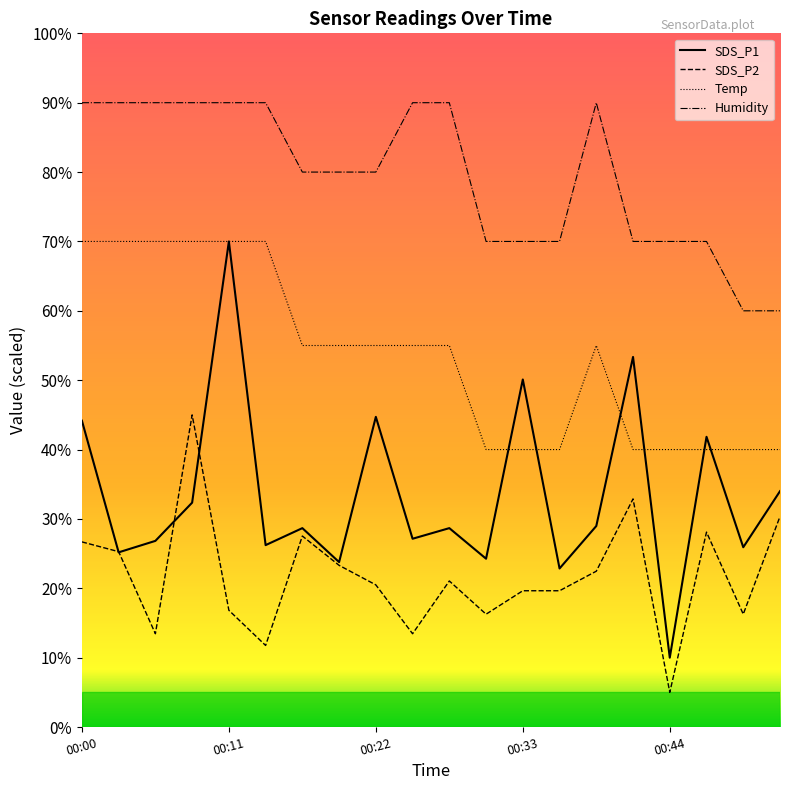

Count the Temp values in the range 40 to 70.

20